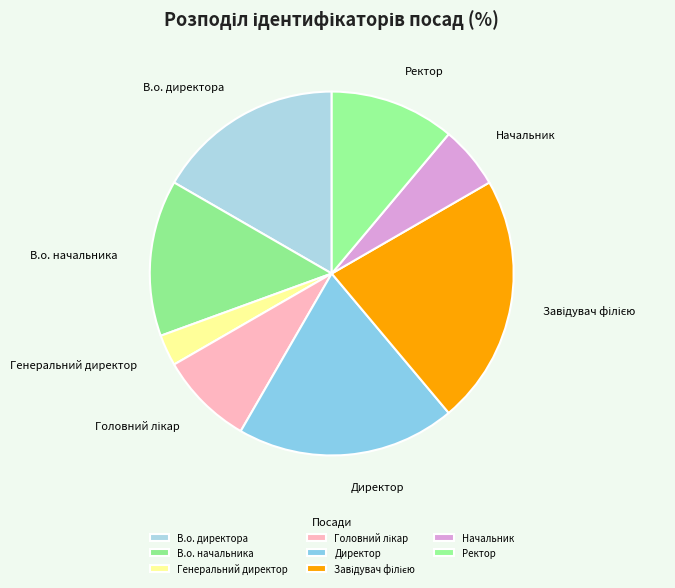

Does В.о. директора represent more than half of the total?

No